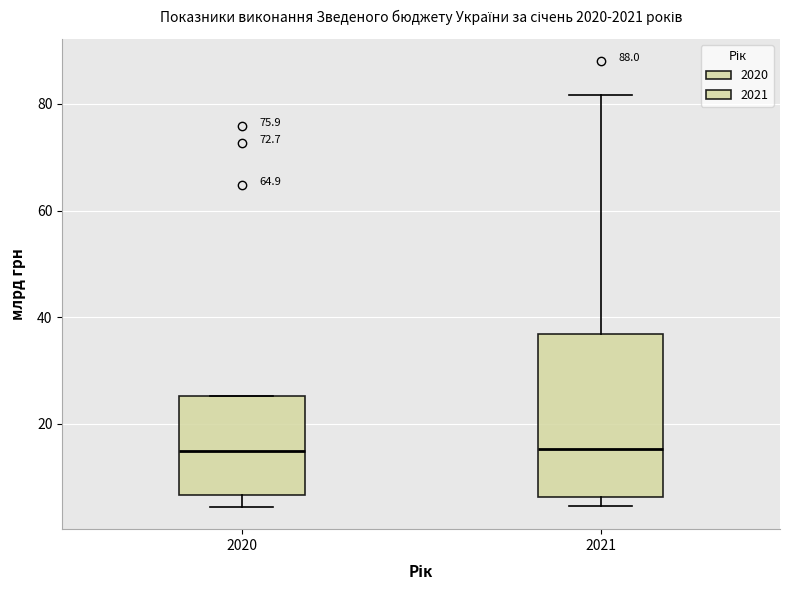

Reading left to right, transcribe this box plot: for each box, give where its median line is, the range the box spans, and where its two whiskers end, as read against the y-axis. The values are not printed on the chart, so give them approximately, as read against the axis.

2020: median 14, box 6 to 26, whiskers 4 to 26
2021: median 16, box 6 to 36, whiskers 4 to 82